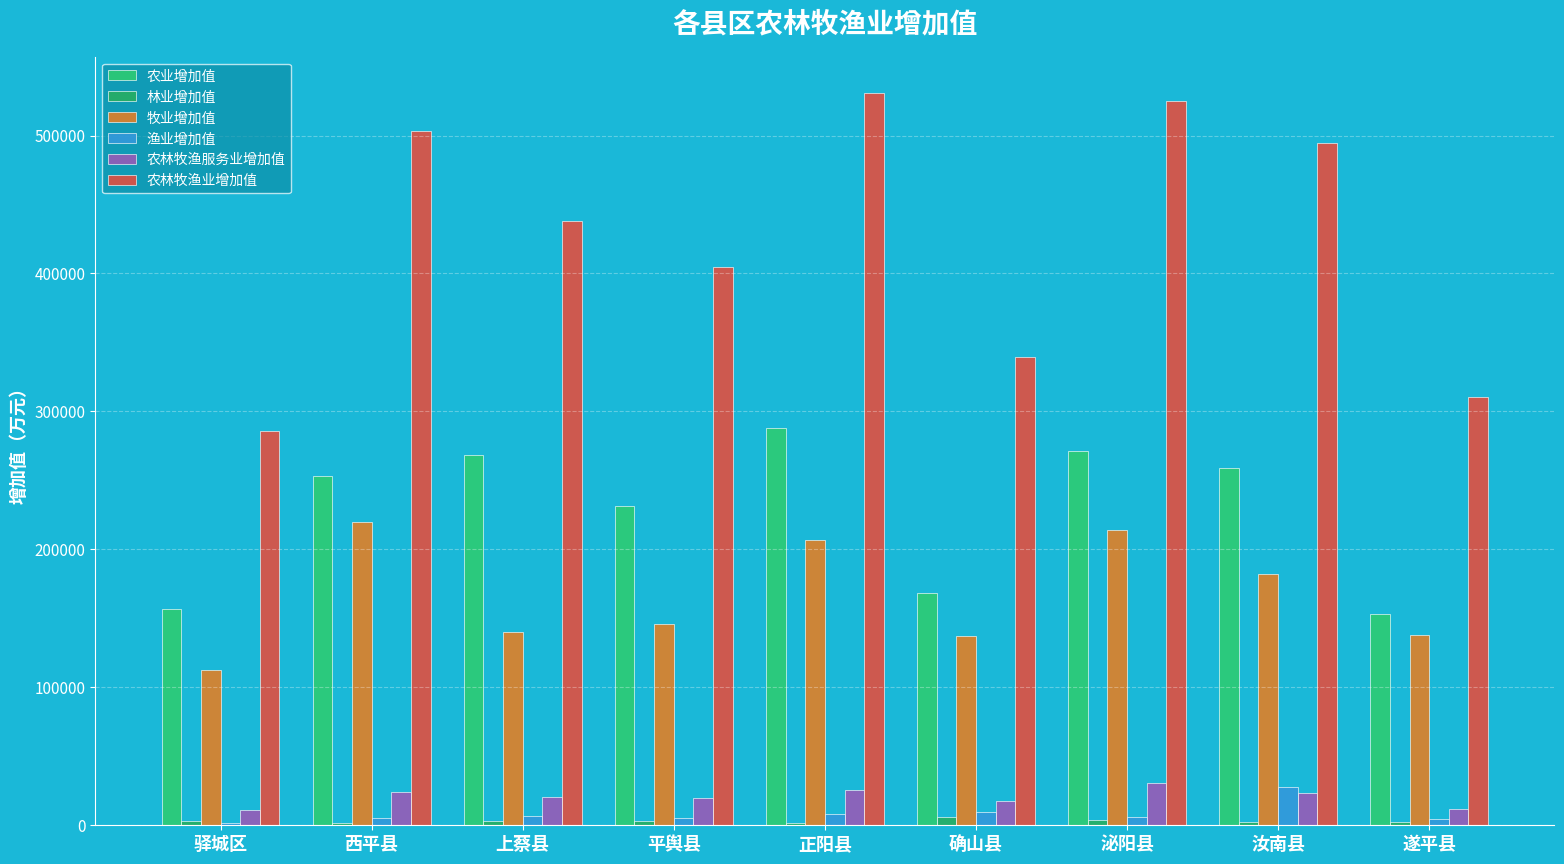

What is the label of the 3rd bar from the left?

上蔡县